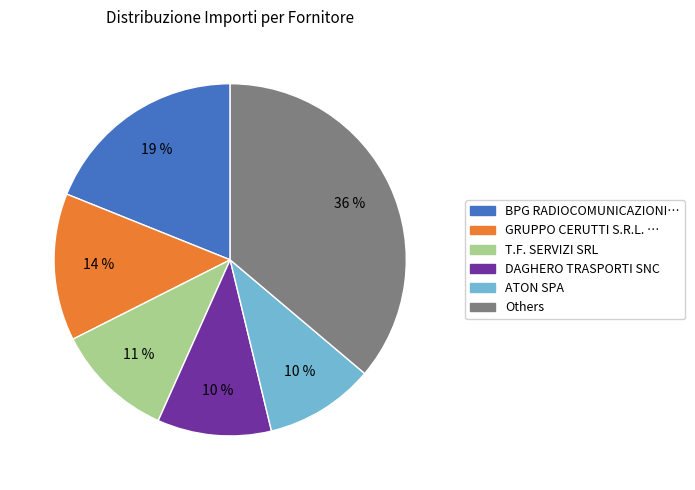

Count the number of slices in the pie.

6